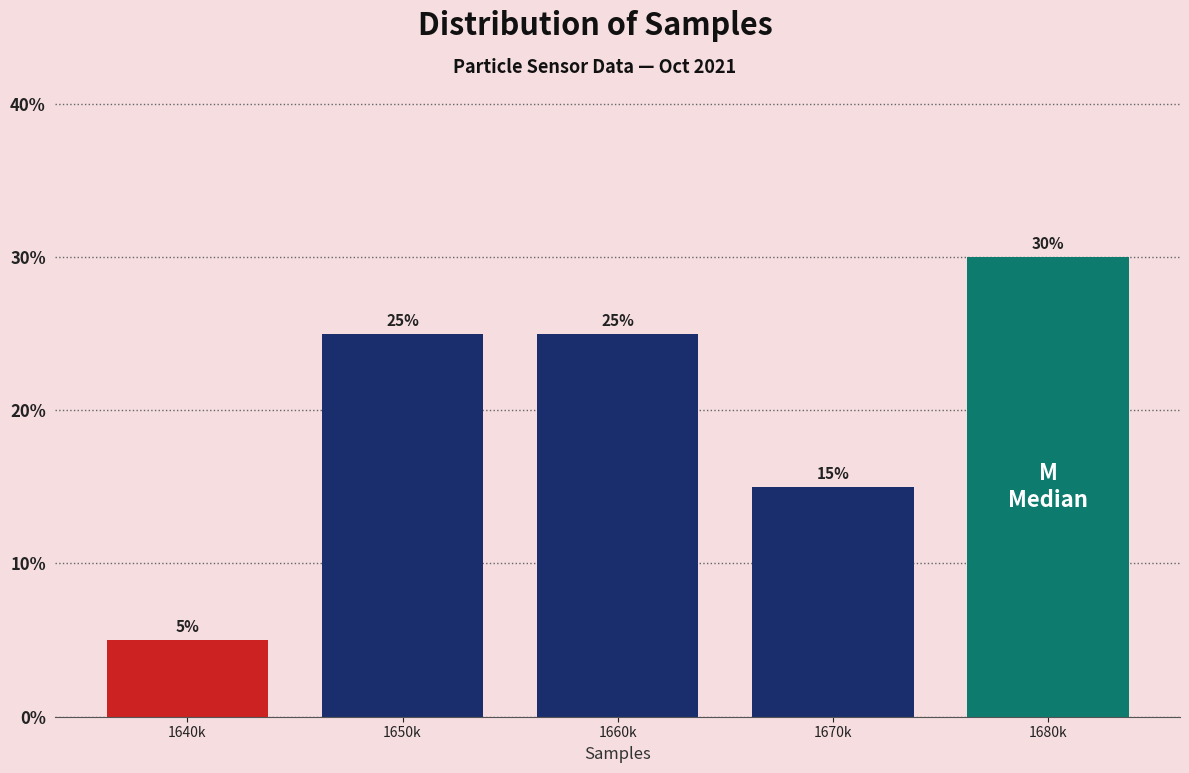

Reading right to left, extract all data points from this chart.

1680k=30	1670k=15	1660k=25	1650k=25	1640k=5